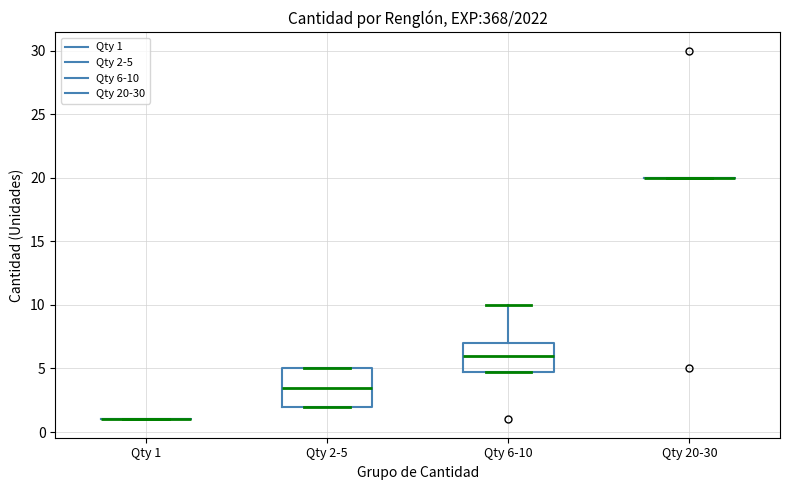

Reading left to right, read every box against the y-axis: the position of its median line, the range the box covers, and the ends of its whiskers. The values are not printed on the chart, so give them approximately, as read against the axis.

Qty 1: box collapsed to a line at 1.0, whiskers 1.0 to 1.0
Qty 2-5: median 3.5, box 2.0 to 5.0, whiskers 2.0 to 5.0
Qty 6-10: median 6.0, box 5.0 to 7.0, whiskers 5.0 to 10.0
Qty 20-30: box collapsed to a line at 20.0, whiskers 20.0 to 20.0